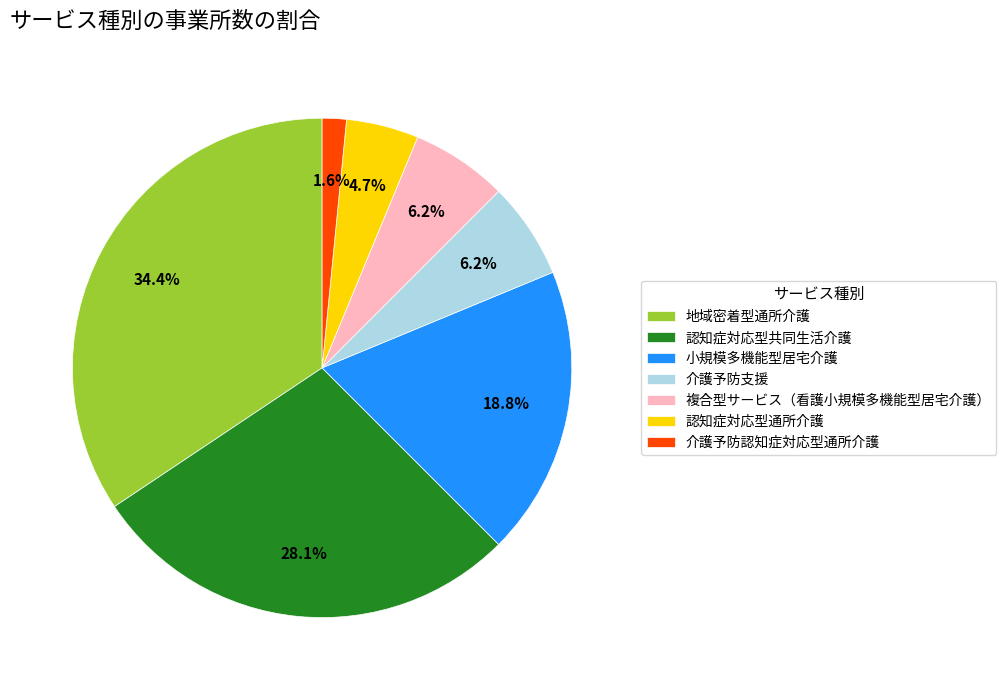

Which category has the biggest portion of the pie?

地域密着型通所介護